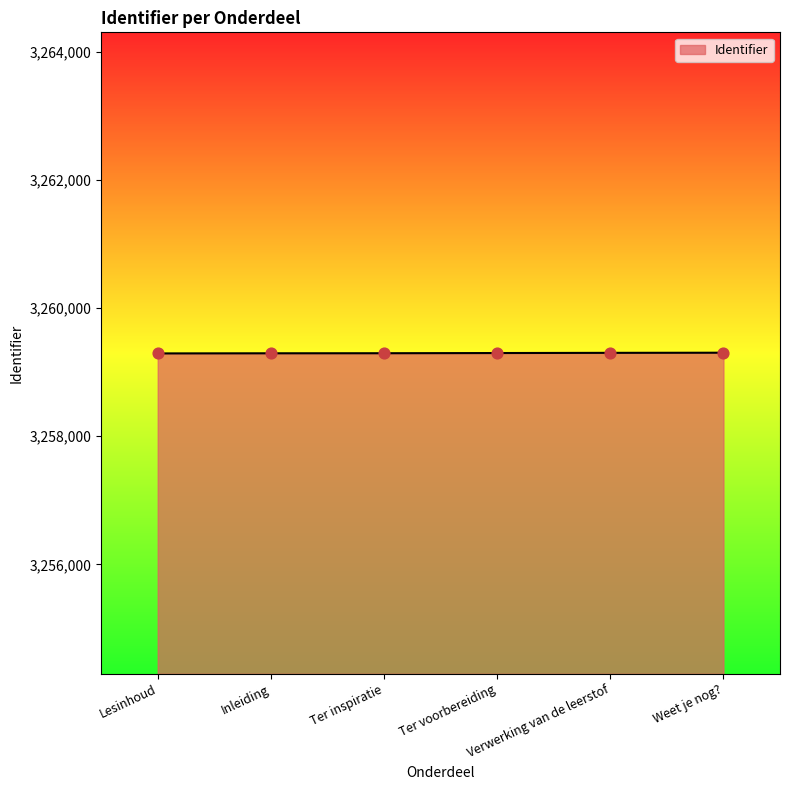

What is the change in value from Lesinhoud to Weet je nog??

+11